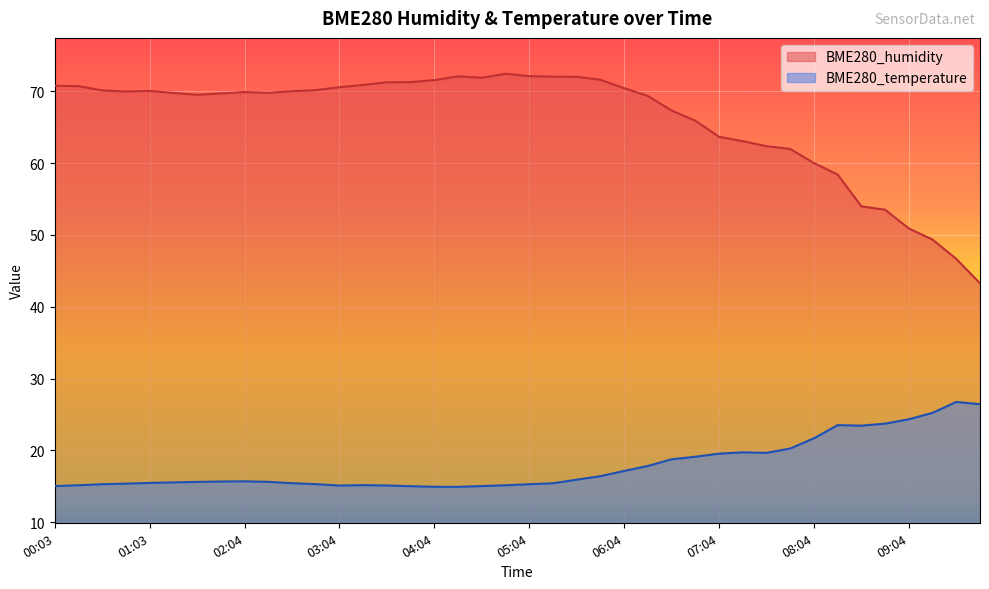

How many data points in BME280_humidity are less than 69?

14